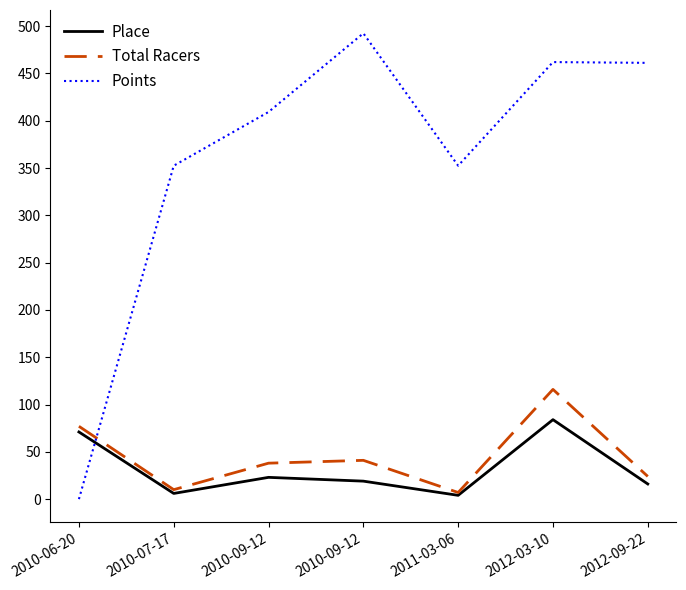

Reading left to right, transcribe all the data shown in this chart.

Place: 2010-06-20=71.0	2010-07-17=6.0	2010-09-12=23.0	2010-09-12=19.0	2011-03-06=4.0	2012-03-10=84.0	2012-09-22=16.0
Total Racers: 2010-06-20=77.0	2010-07-17=10.0	2010-09-12=38.0	2010-09-12=41.0	2011-03-06=7.0	2012-03-10=116.0	2012-09-22=24.0
Points: 2010-06-20=0.0	2010-07-17=352.5	2010-09-12=409.3	2010-09-12=492.5	2011-03-06=352.5	2012-03-10=462.1	2012-09-22=461.2